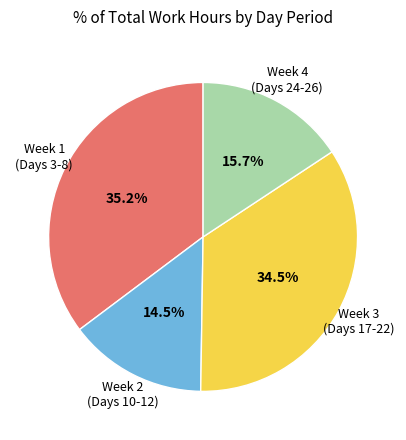

Is there a majority slice in this chart?

No